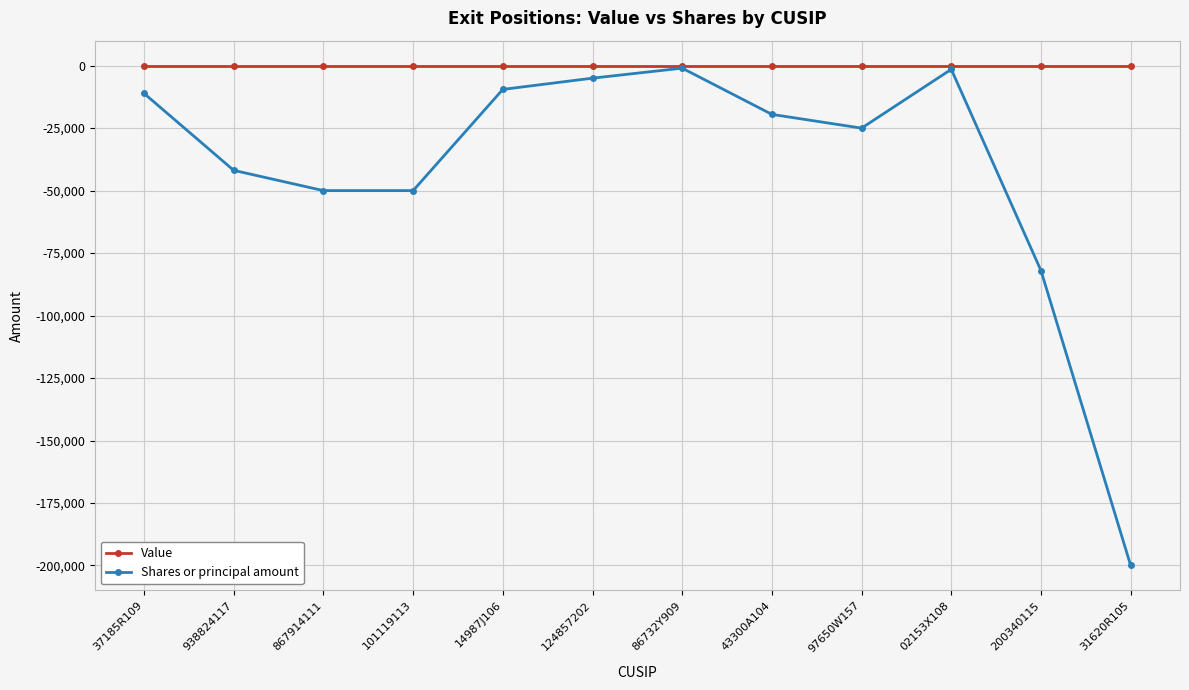

List the series in order of their overall mean, lowest first.

Shares or principal amount, Value